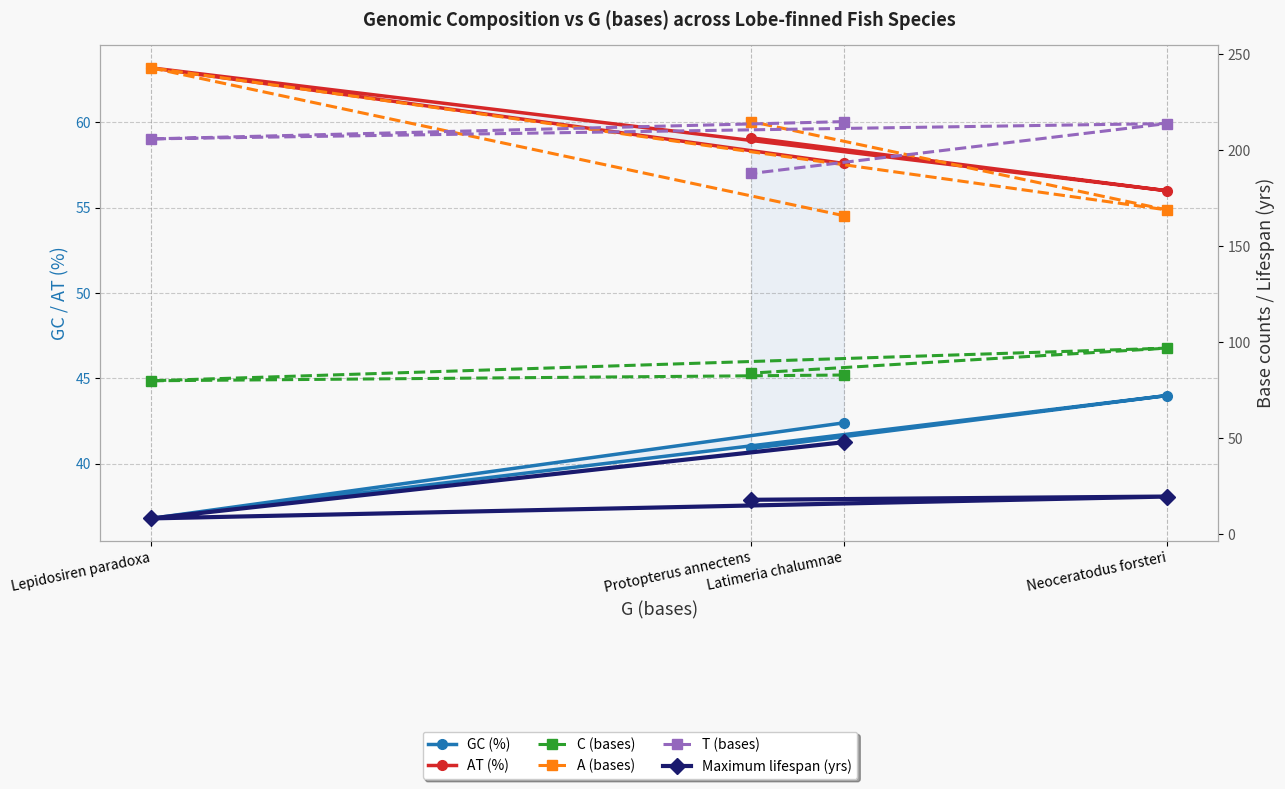

What is the average value of the GC (%) series?

41.0